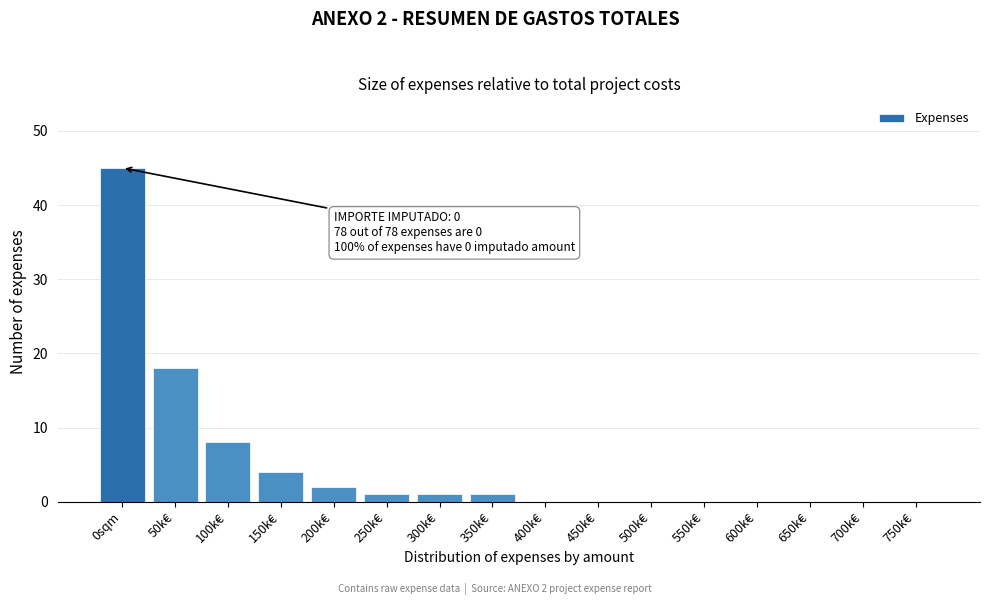

Reading left to right, extract all data points from this chart.

0sqm=45	50k€=18	100k€=8	150k€=4	200k€=2	250k€=1	300k€=1	350k€=1	400k€=0	450k€=0	500k€=0	550k€=0	600k€=0	650k€=0	700k€=0	750k€=0